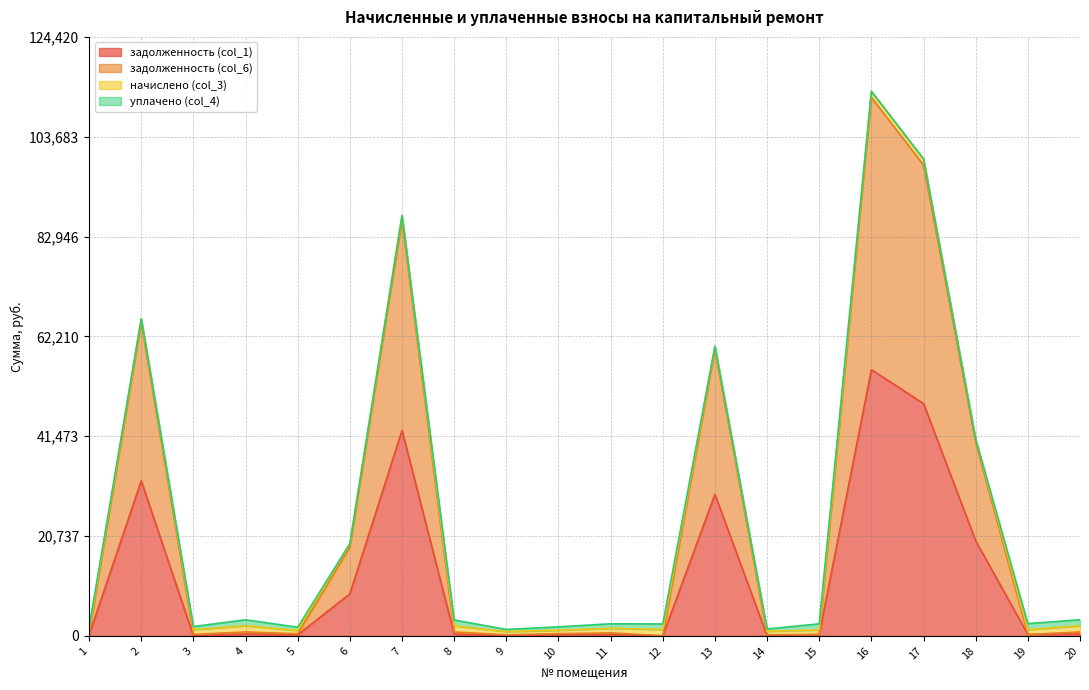

Count the number of categories in the chart.

20